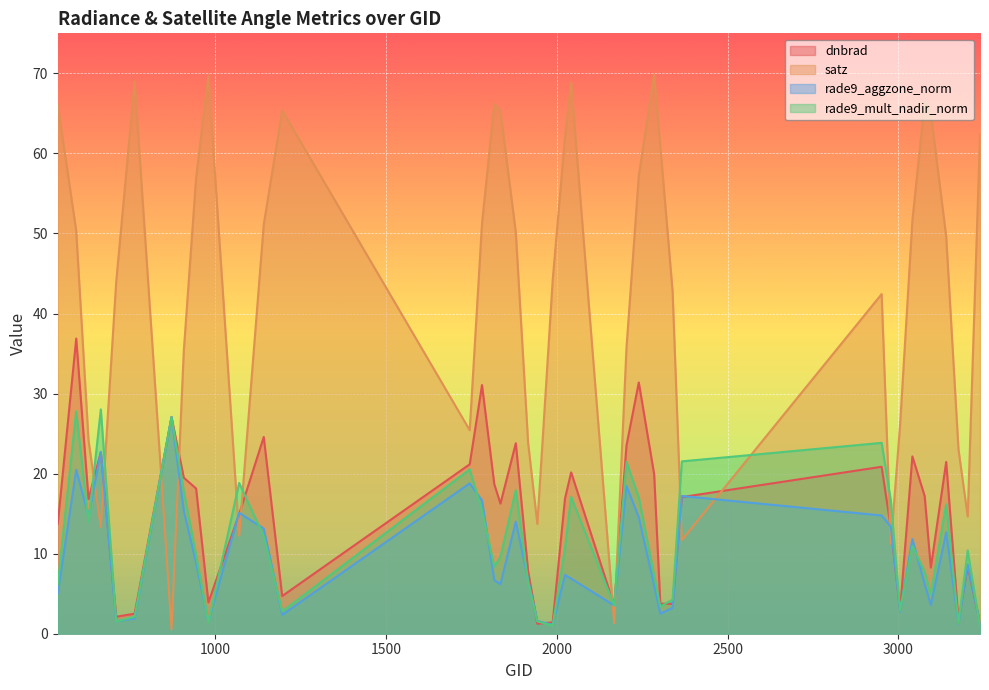

At how many categories does at least one series exceed 26?

30